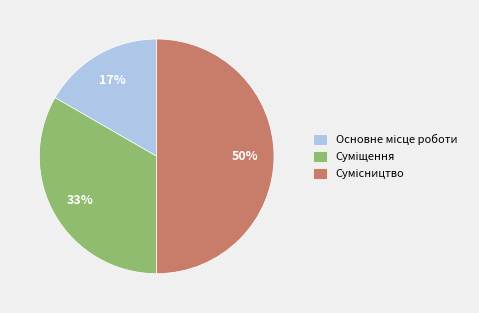

To the nearest percent, what is the difference between the largest and smallest slice percentages?

33%